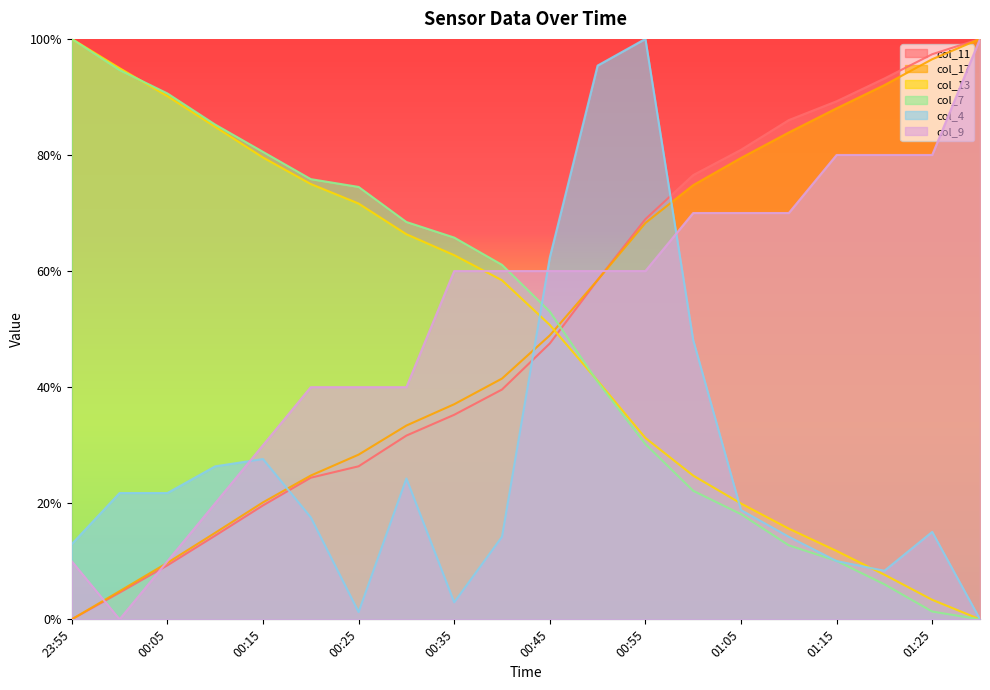

What is the average value of the col_17 series?

0.5